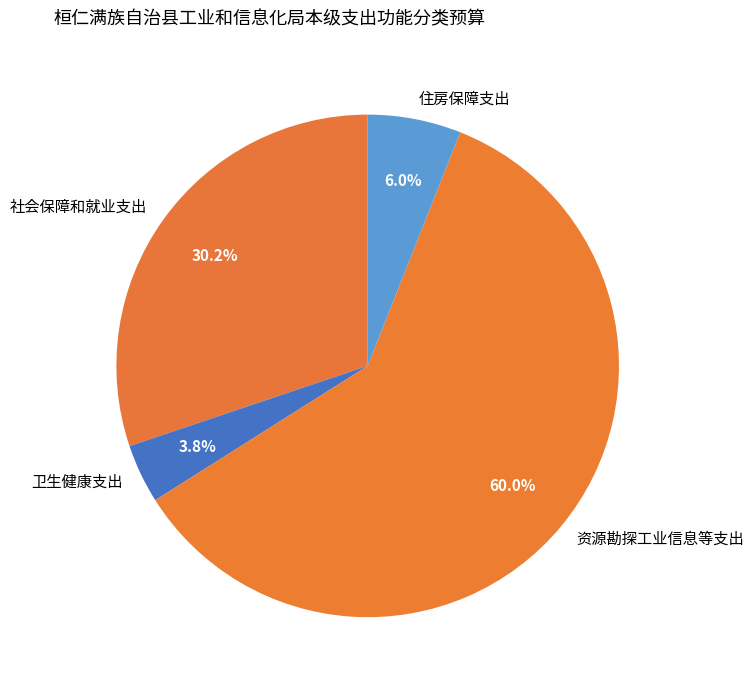

How many slices are in this pie chart?

4